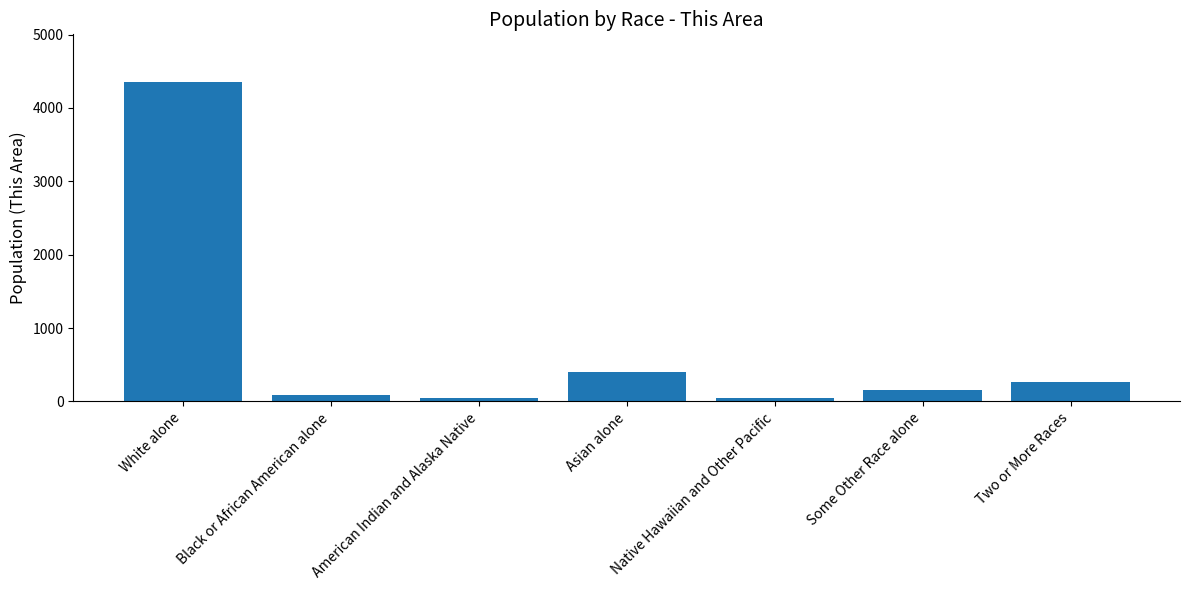

Between Two or More Races and American Indian and Alaska Native, which is larger?

Two or More Races